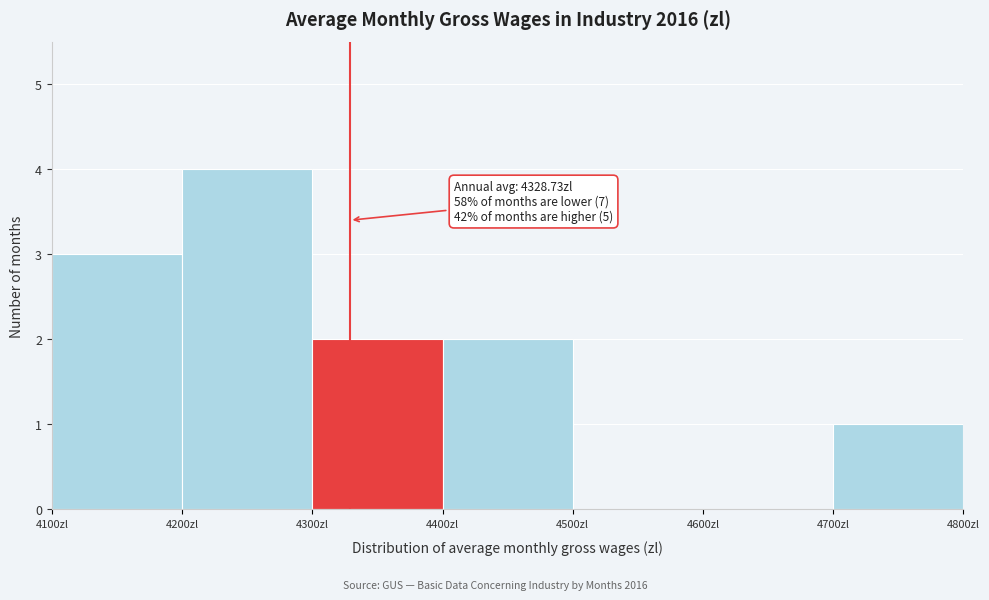

Over which range of the x-axis is the bar tallest?

4200 to 4300